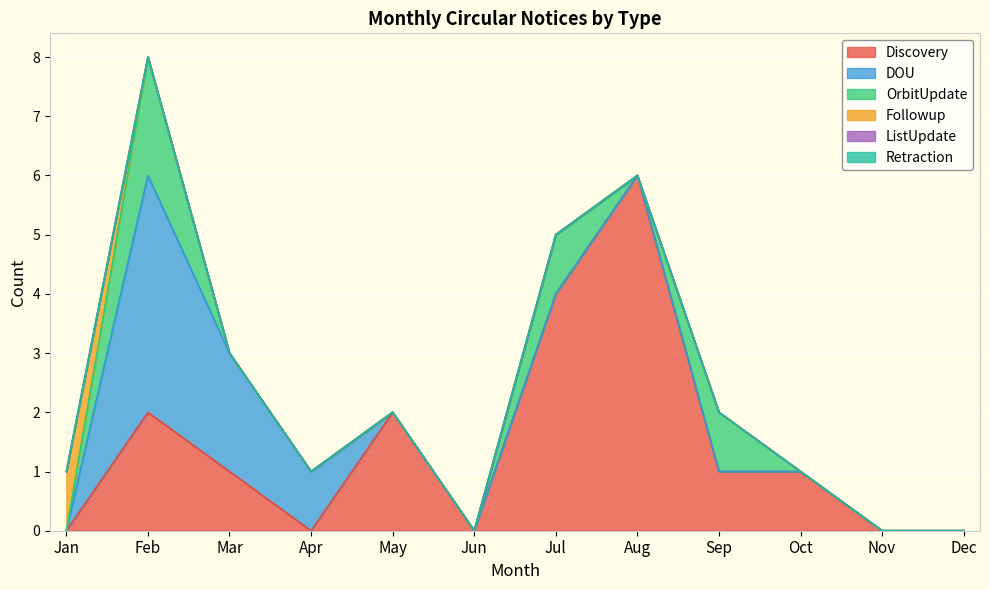

At which category is the sum across all series the highest?

Feb